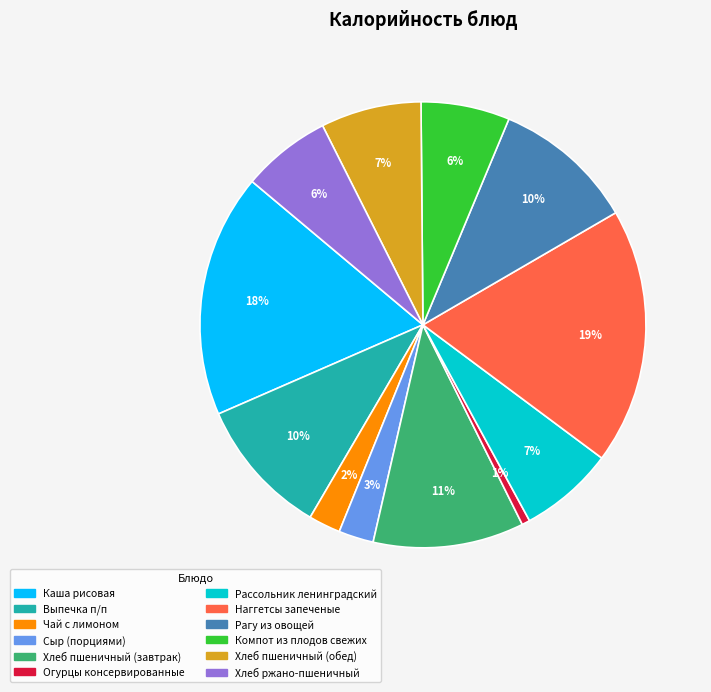

Does Хлеб ржано-пшеничный represent more than half of the total?

No